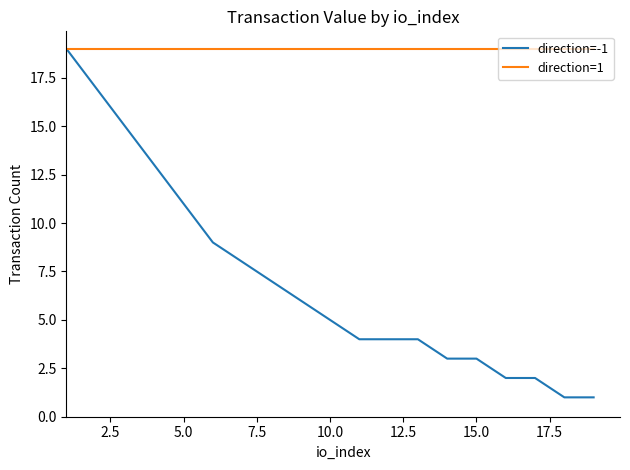

Rank the series by their average value, from lowest to highest.

direction=-1, direction=1